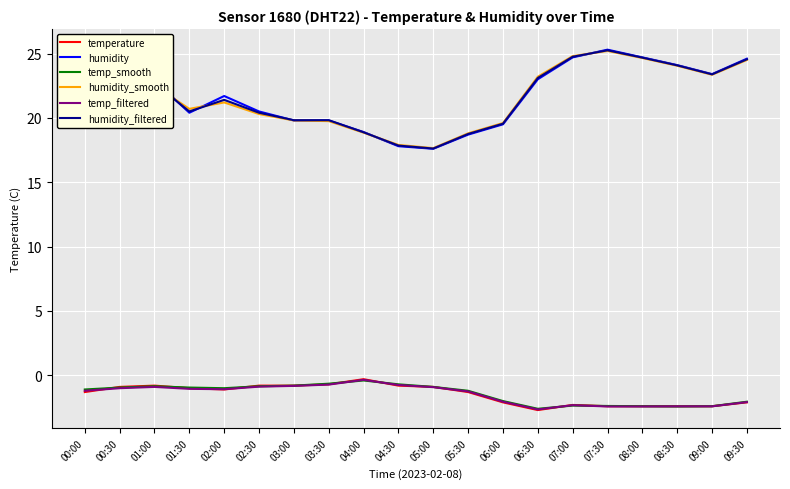

What is the label of the 12th point from the right?

04:00